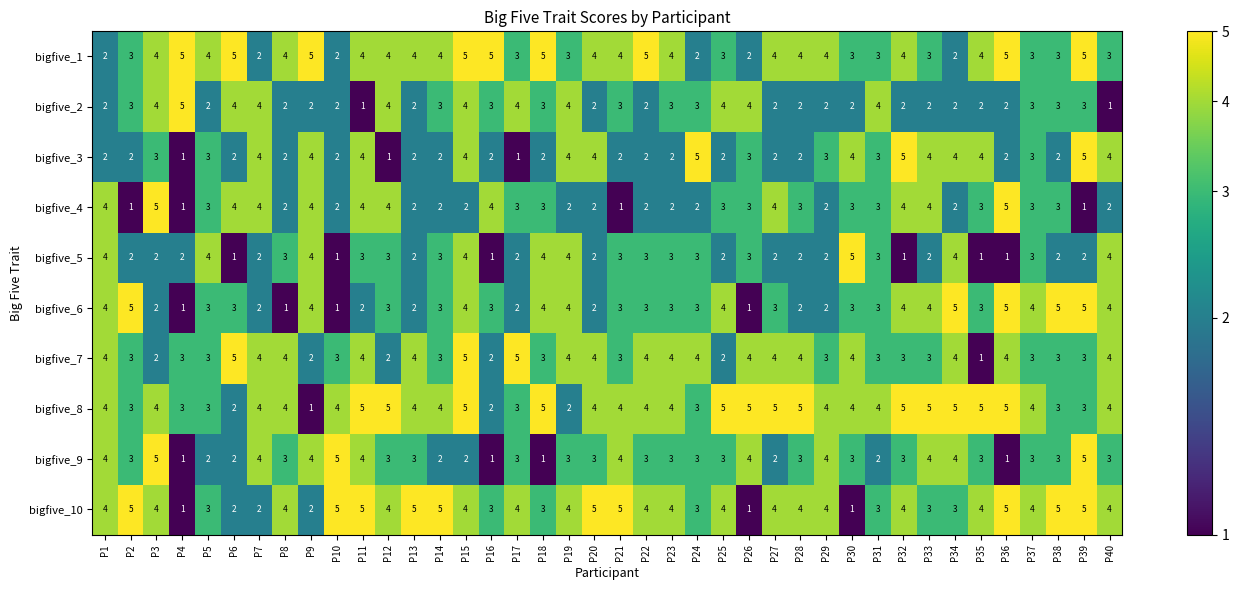

True or false: bigfive_1 has a value of 7 at P20.

False